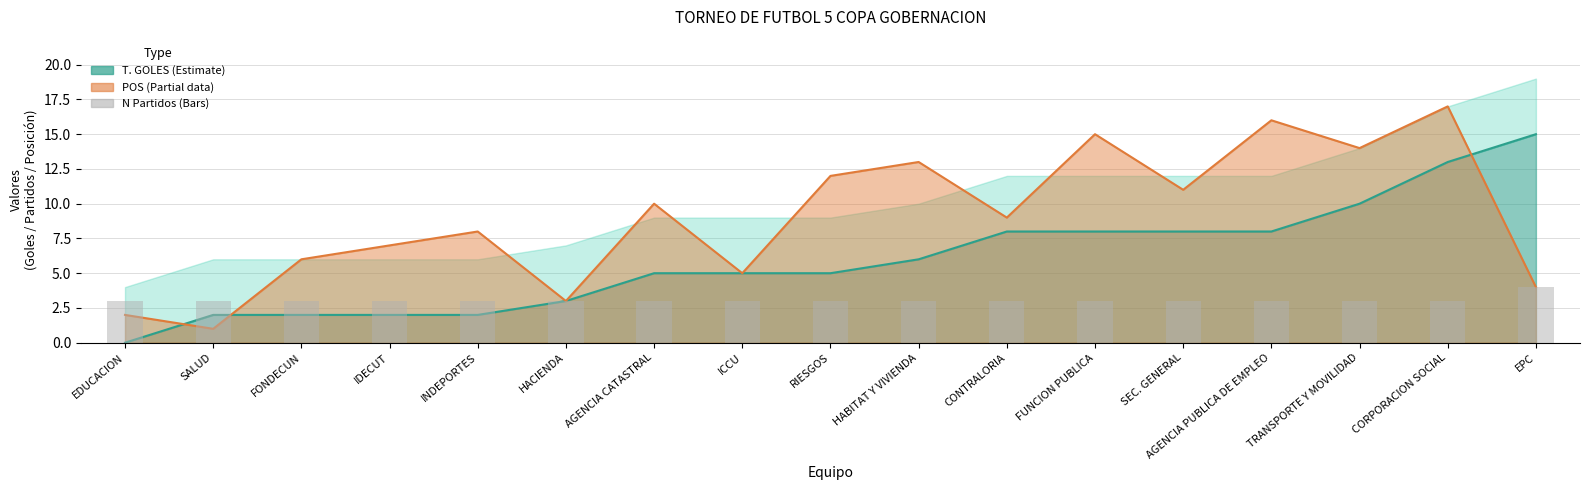

List the labels in order of value, smallest first.

EDUCACION, SALUD, FONDECUN, IDECUT, INDEPORTES, HACIENDA, AGENCIA CATASTRAL, ICCU, RIESGOS, HABITAT Y VIVIENDA, CONTRALORIA, FUNCION PUBLICA, SEC. GENERAL, AGENCIA PUBLICA DE EMPLEO, TRANSPORTE Y MOVILIDAD, CORPORACION SOCIAL, EPC